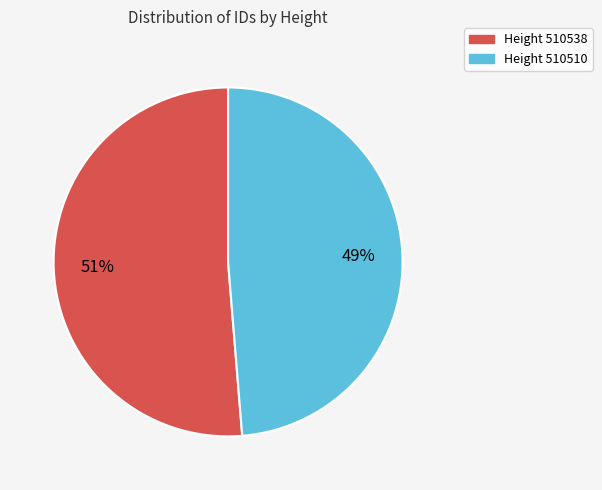

To the nearest percent, what is the average slice percentage?

50%